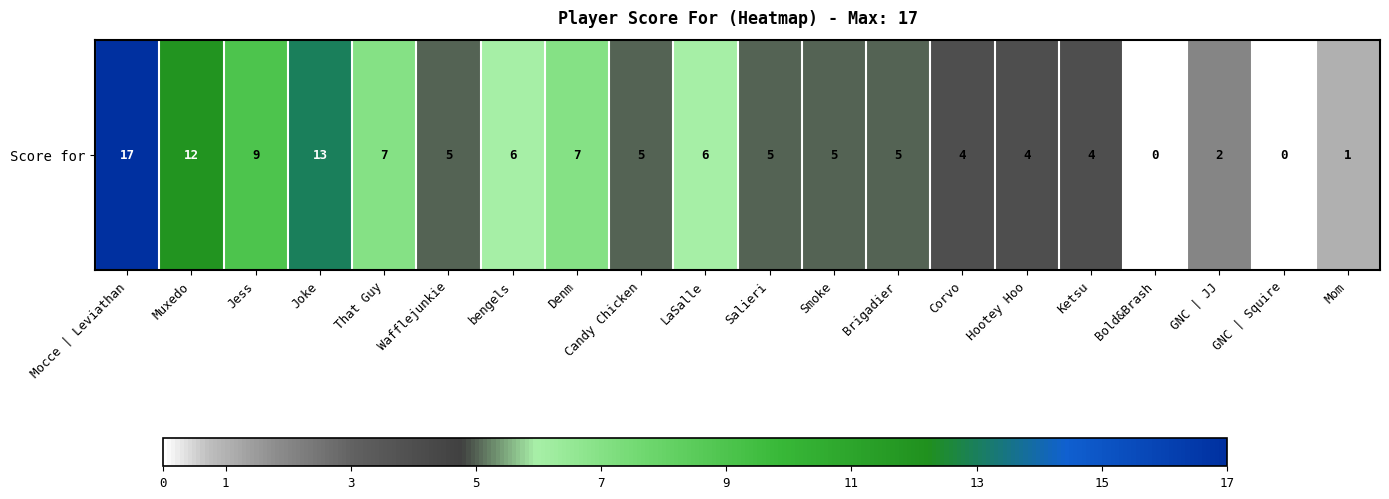

Reading left to right, list all the values displayed in this chart.

Mocce | Leviathan=17	Muxedo=12	Jess=9	Joke=13	That Guy=7	Wafflejunkie=5	bengels=6	Denm=7	Candy Chicken=5	LaSalle=6	Salieri=5	Smoke=5	Brigadier=5	Corvo=4	Hootey Hoo=4	Ketsu=4	Bold&Brash=0	GNC | JJ=2	GNC | Squire=0	Mom=1